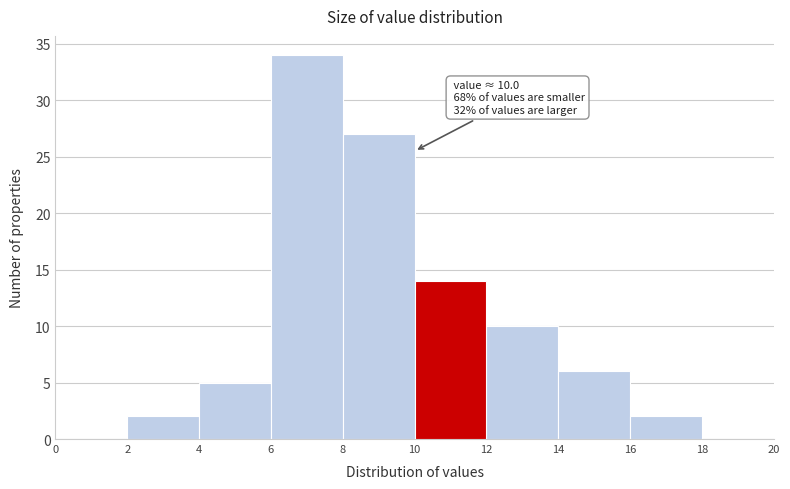

Which range on the x-axis has the tallest bar?

6 to 8